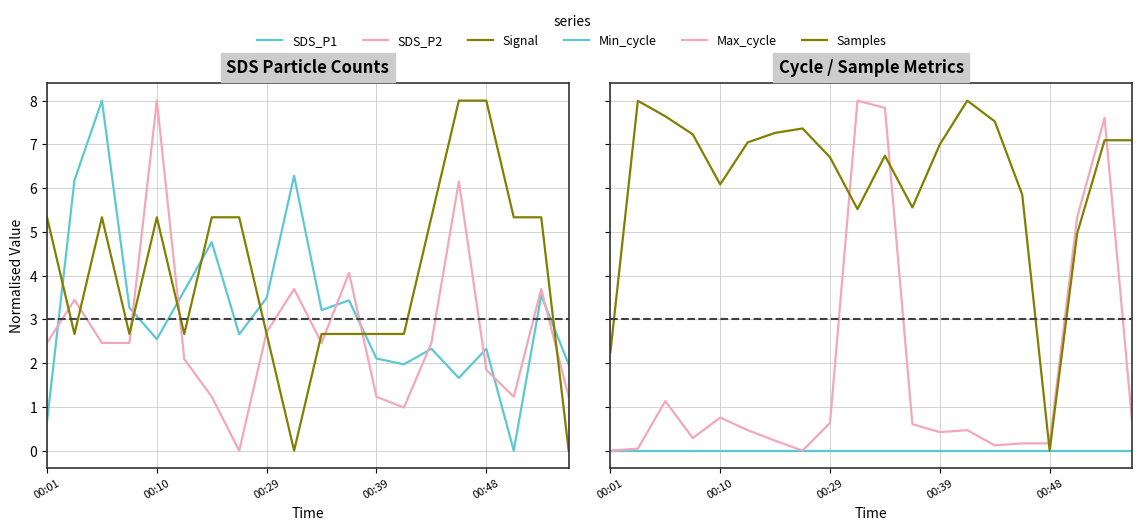

True or false: SDS_P2 and SDS_P1 intersect in this chart.

True